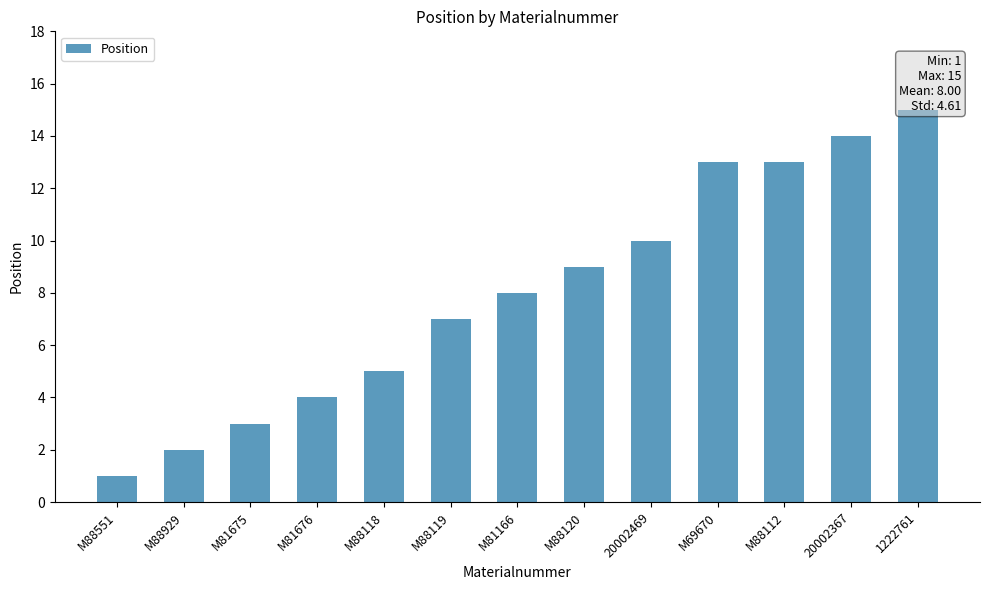

At which category does the chart reach its minimum across all series?

M88551